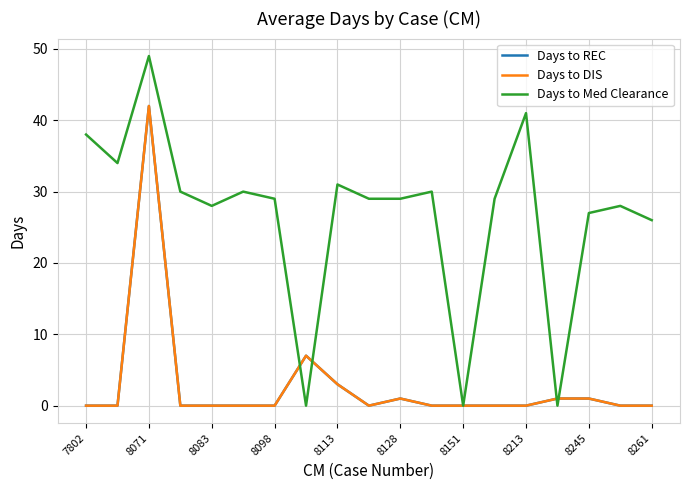

True or false: Days to REC has more than 0 points higher than both neighbors.

True